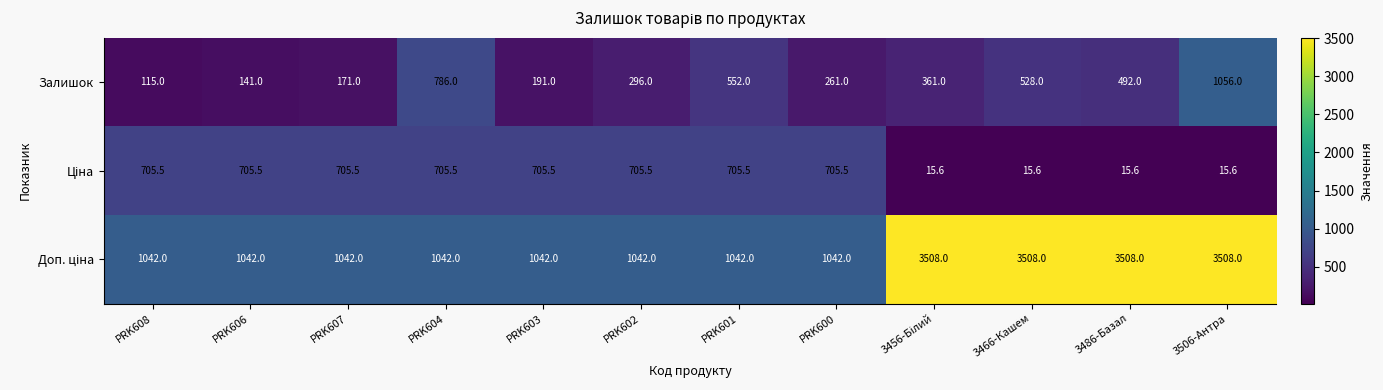

At which category is the sum across all series the highest?

3506-Антра